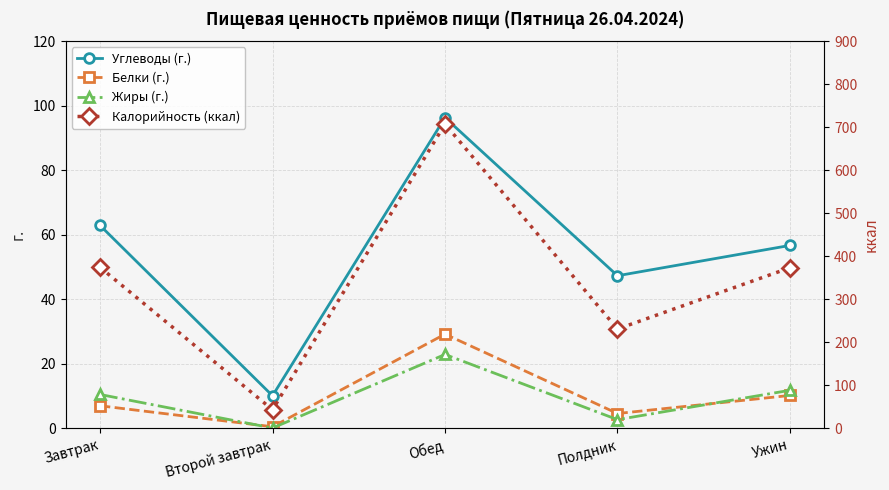

Reading left to right, transcribe all the data shown in this chart.

Углеводы (г.): Завтрак=62.9	Второй завтрак=10.1	Обед=96.3	Полдник=47.3	Ужин=56.7
Белки (г.): Завтрак=7.0	Второй завтрак=0.5	Обед=29.2	Полдник=4.6	Ужин=10.2
Жиры (г.): Завтрак=10.5	Второй завтрак=0.1	Обед=22.9	Полдник=2.7	Ужин=11.8
Калорийность (ккал): Завтрак=374.3	Второй завтрак=43.3	Обед=707.4	Полдник=230.9	Ужин=373.4